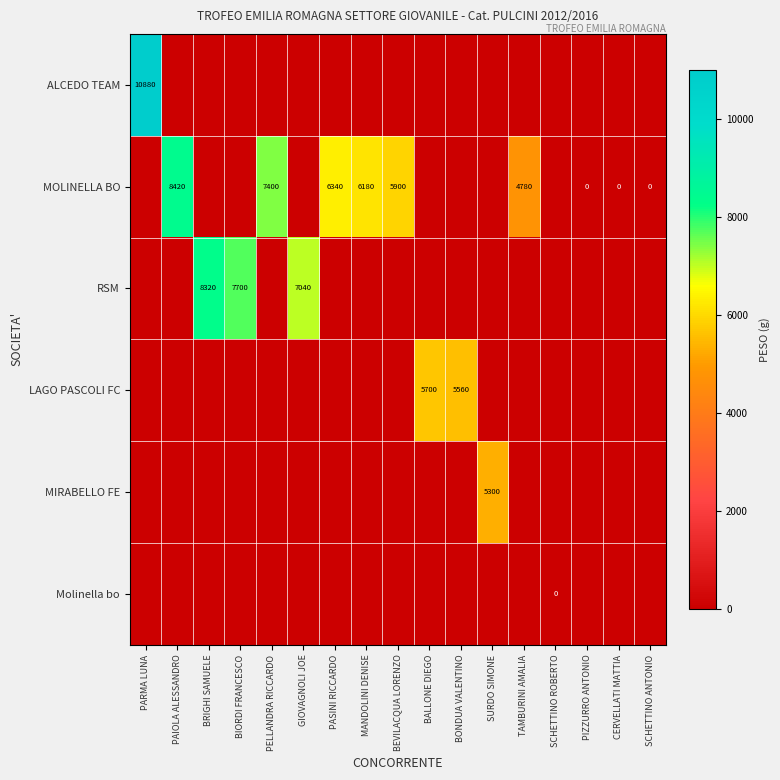

The RSM series shows -5128 at BEVILACQUA LORENZO. True or false?

False